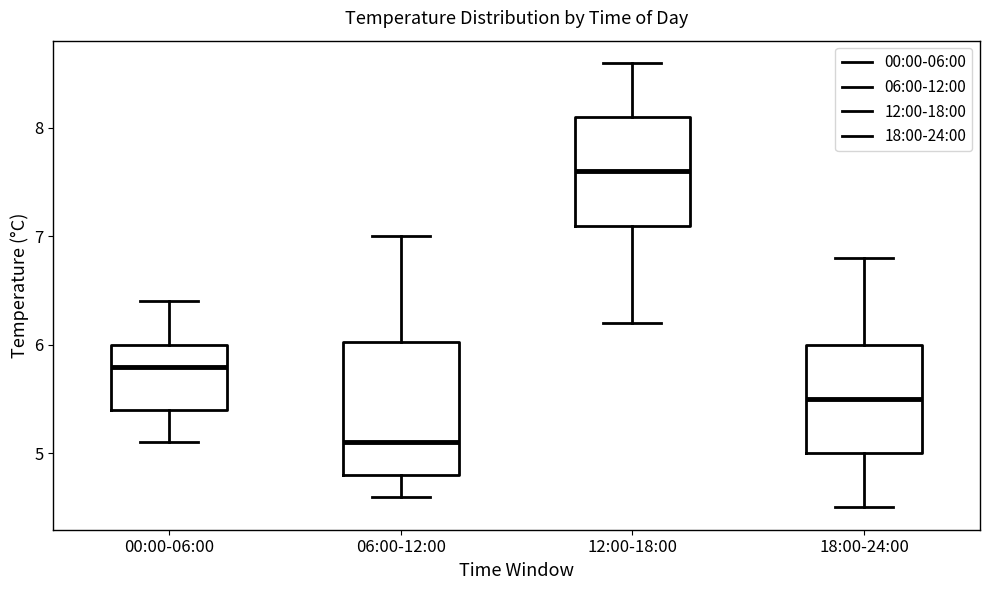

Reading left to right, read every box against the y-axis: the position of its median line, the range the box covers, and the ends of its whiskers. The values are not printed on the chart, so give them approximately, as read against the axis.

00:00-06:00: median 5.8, box 5.4 to 6.0, whiskers 5.1 to 6.4
06:00-12:00: median 5.1, box 4.8 to 6.0, whiskers 4.6 to 7.0
12:00-18:00: median 7.6, box 7.1 to 8.1, whiskers 6.2 to 8.6
18:00-24:00: median 5.5, box 5.0 to 6.0, whiskers 4.5 to 6.8